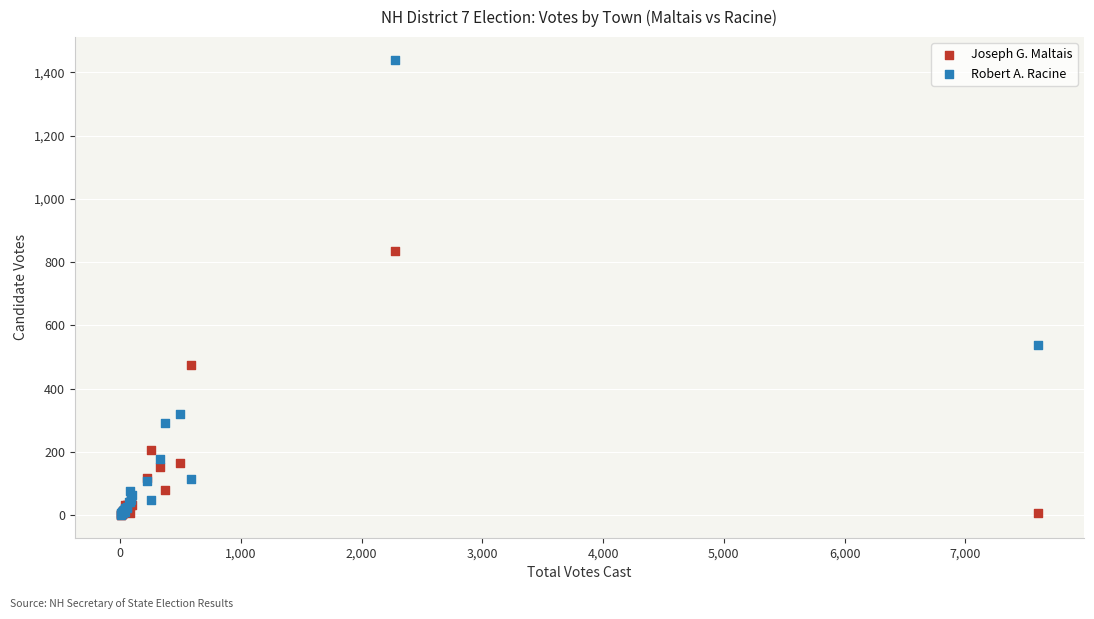

Across all series, what Y value is closest to 720?

835